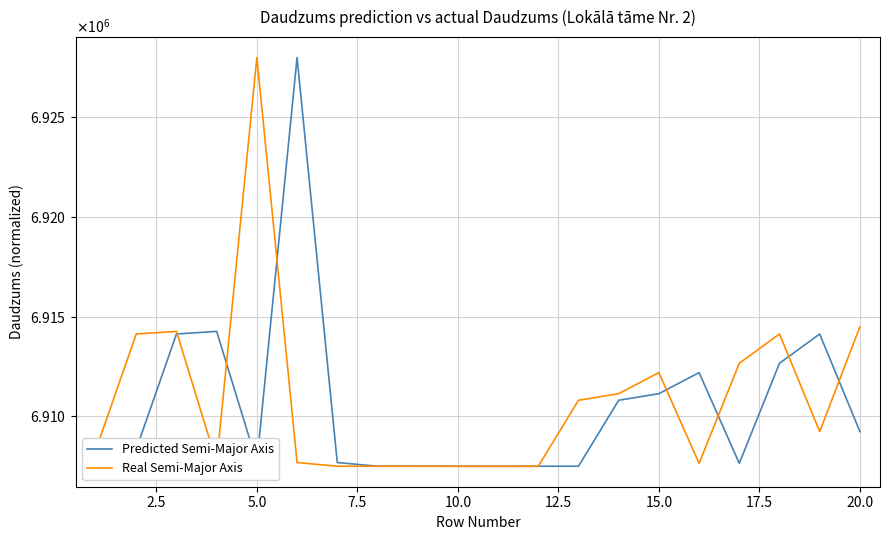

What are all the series names shown in the legend?

Predicted Semi-Major Axis, Real Semi-Major Axis